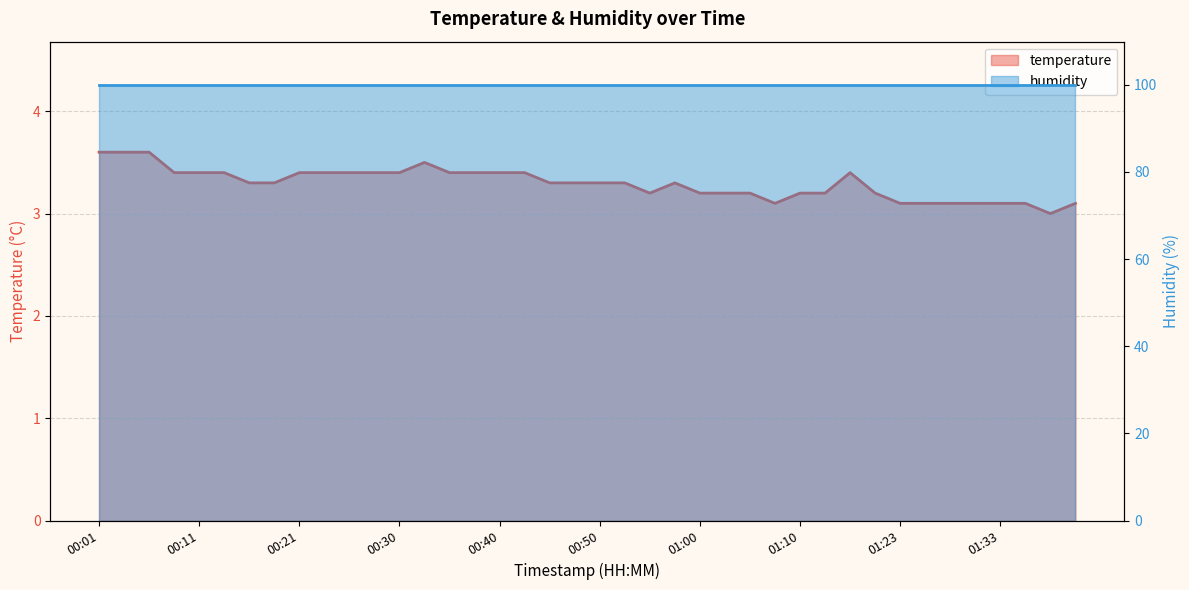

Reading left to right, list all the values displayed in this chart.

00:01=3.6	00:03=3.6	00:06=3.6	00:08=3.4	00:11=3.4	00:13=3.4	00:16=3.3	00:18=3.3	00:21=3.4	00:23=3.4	00:26=3.4	00:28=3.4	00:30=3.4	00:33=3.5	00:35=3.4	00:38=3.4	00:40=3.4	00:43=3.4	00:45=3.3	00:48=3.3	00:50=3.3	00:53=3.3	00:55=3.2	00:58=3.3	01:00=3.2	01:03=3.2	01:05=3.2	01:08=3.1	01:10=3.2	01:13=3.2	01:15=3.4	01:17=3.2	01:23=3.1	01:26=3.1	01:28=3.1	01:31=3.1	01:33=3.1	01:36=3.1	01:38=3.0	01:41=3.1